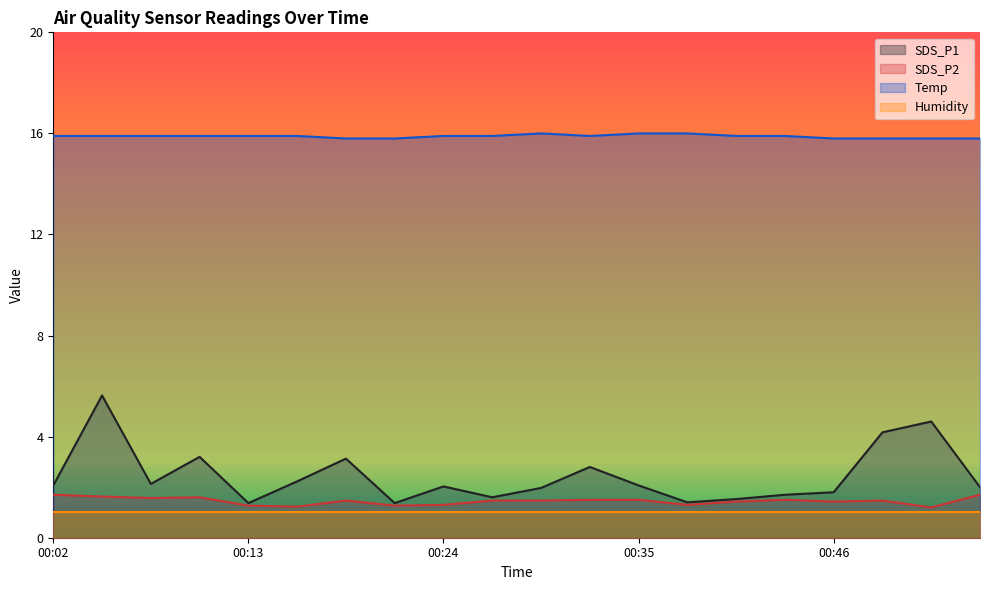

True or false: SDS_P1 and Temp cross at least once.

False